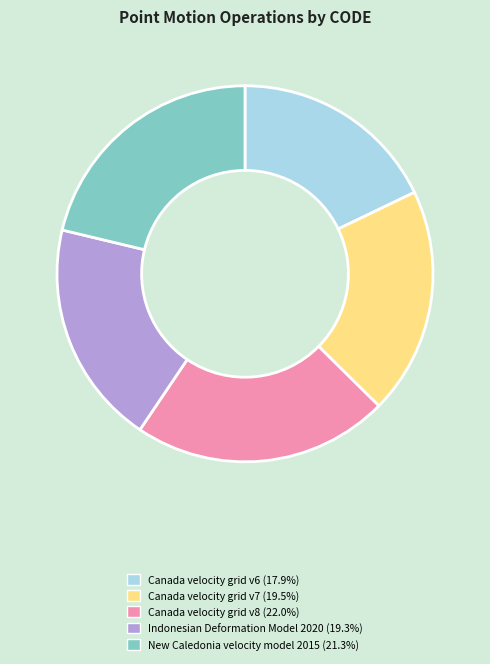

What is the largest slice in the pie chart?

Canada velocity grid v8